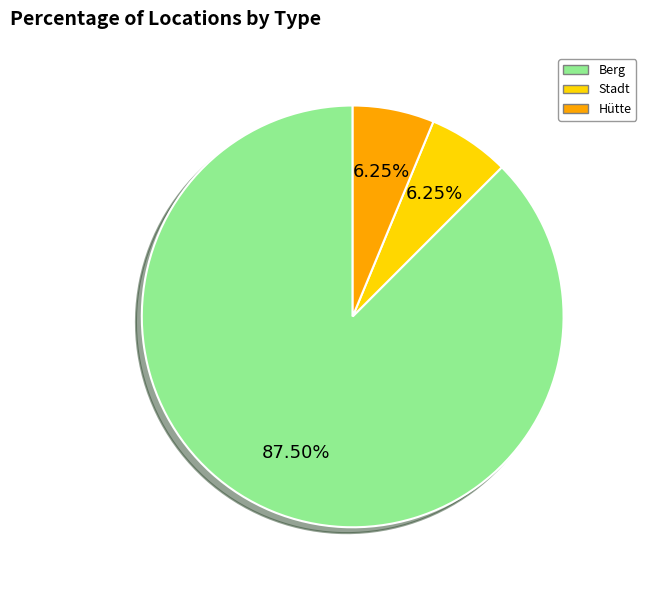

Approximately how many times larger is the value at Hütte compared to Stadt?

1.0